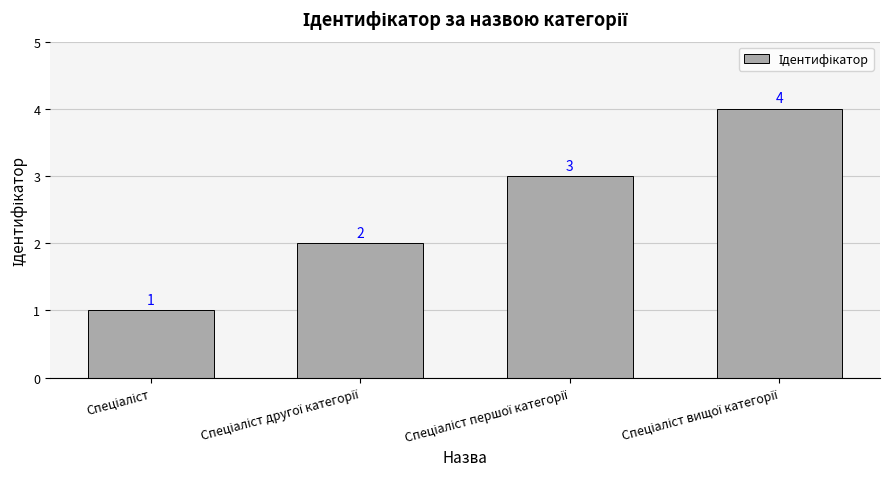

Reading right to left, what are all the values shown in this chart?

4	3	2	1